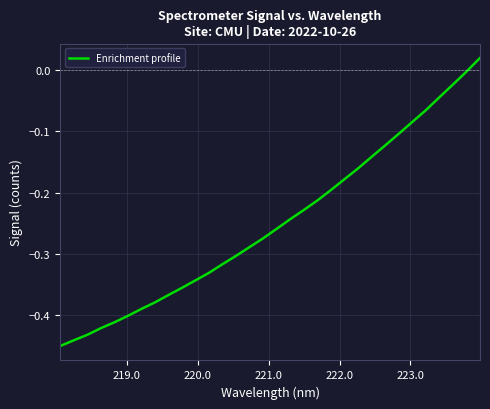

What is the difference between the maximum and minimum values?

0.5